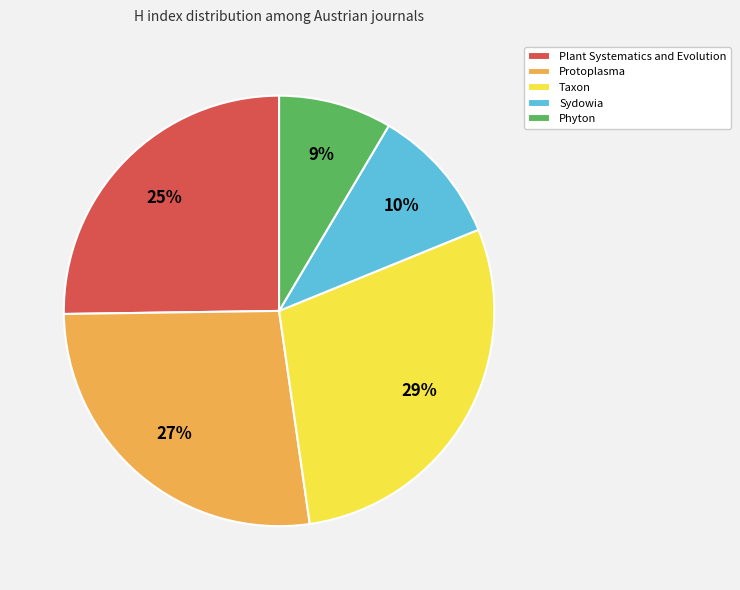

Count the number of slices in the pie.

5